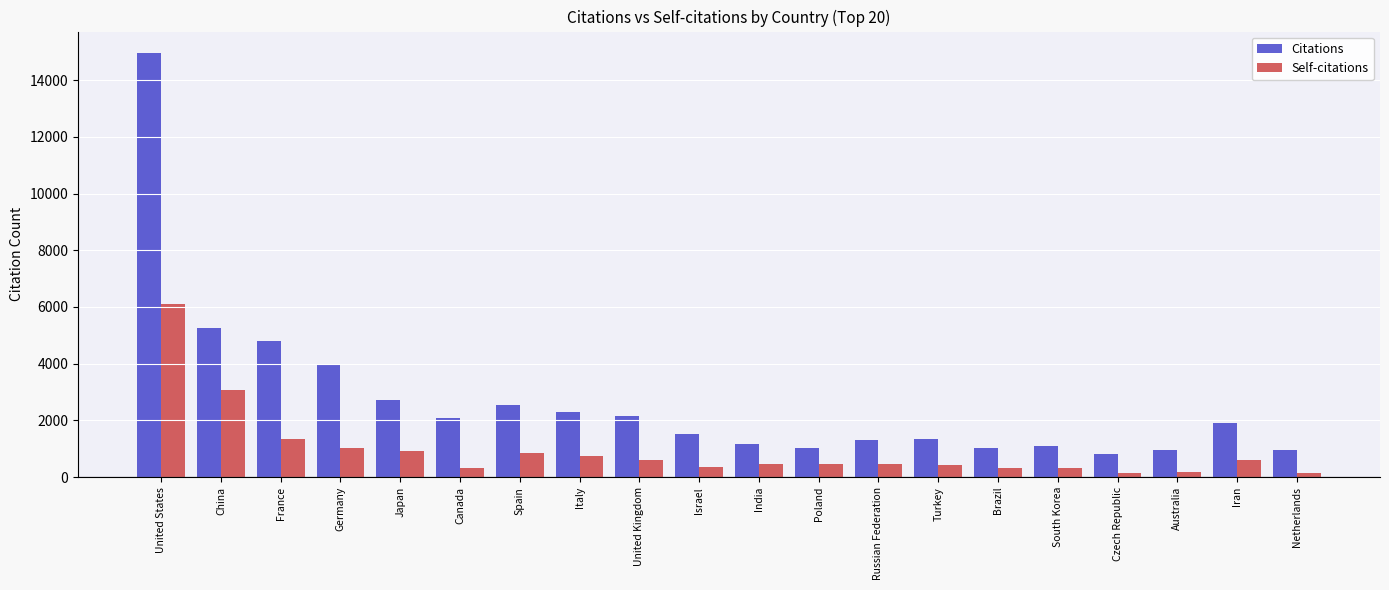

Where is Self-citations nearest to the value 3120?

China